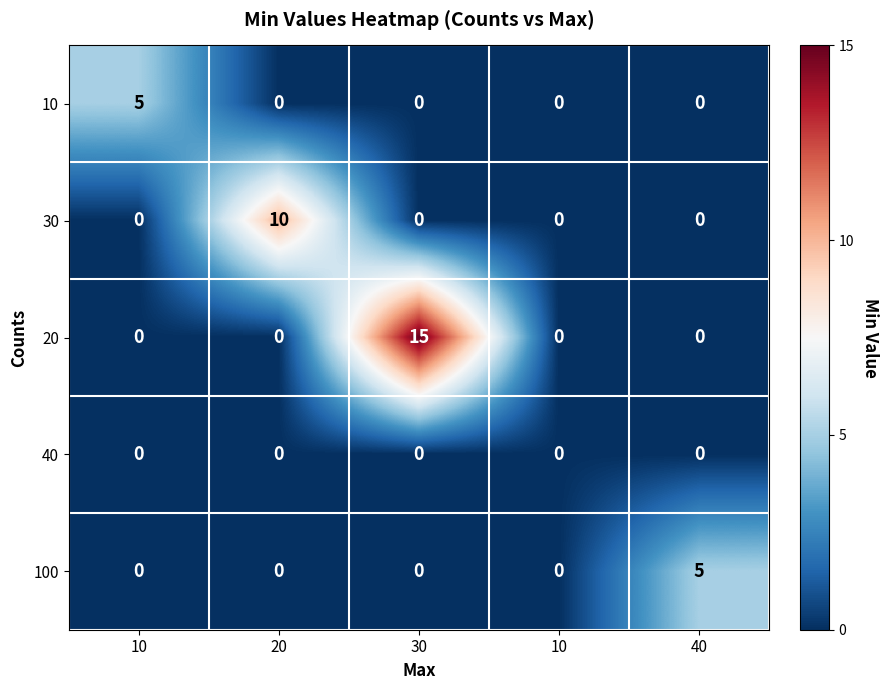

Reading right to left, extract all data points from this chart.

10: 40=0	10=0	30=0	20=0	10=5
30: 40=0	10=0	30=0	20=10	10=0
20: 40=0	10=0	30=15	20=0	10=0
40: 40=0	10=0	30=0	20=0	10=0
100: 40=5	10=0	30=0	20=0	10=0